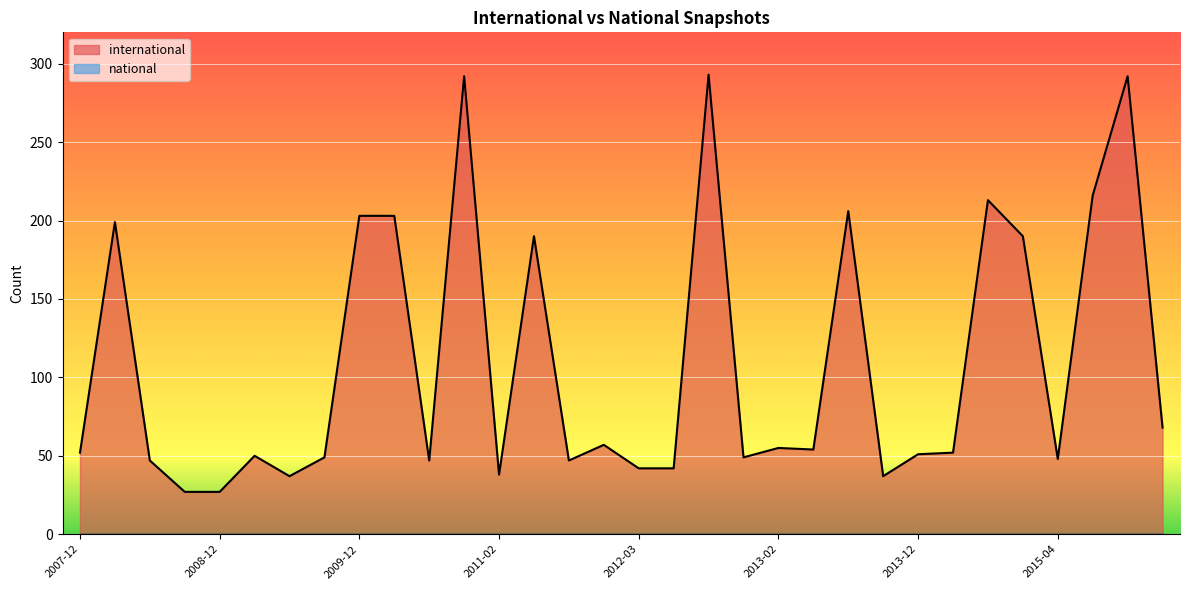

What is the spread (max minus min) of values at 2008-12?

27